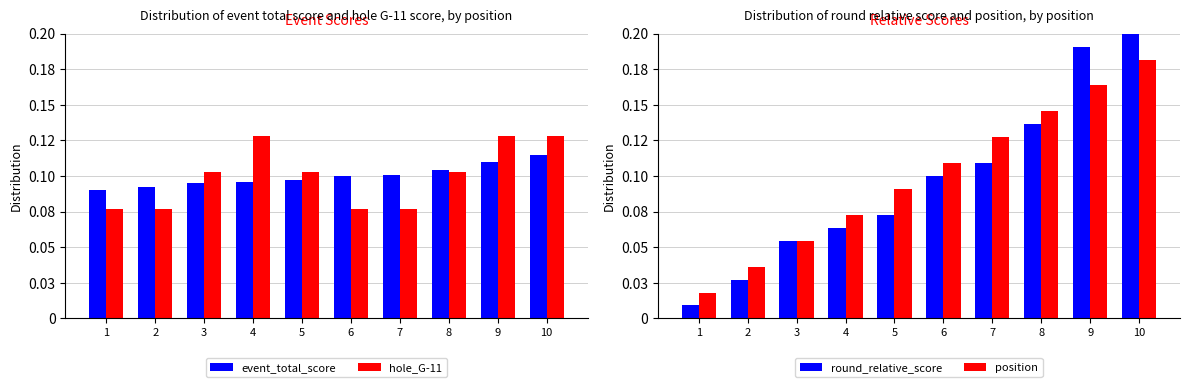

What is the total value across all series at 4?

0.4